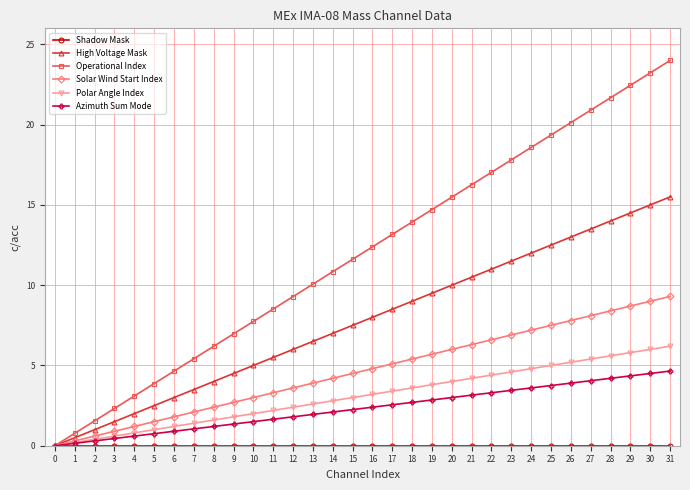

What is the value of the High Voltage Mask point at the 22nd from the left?

10.5